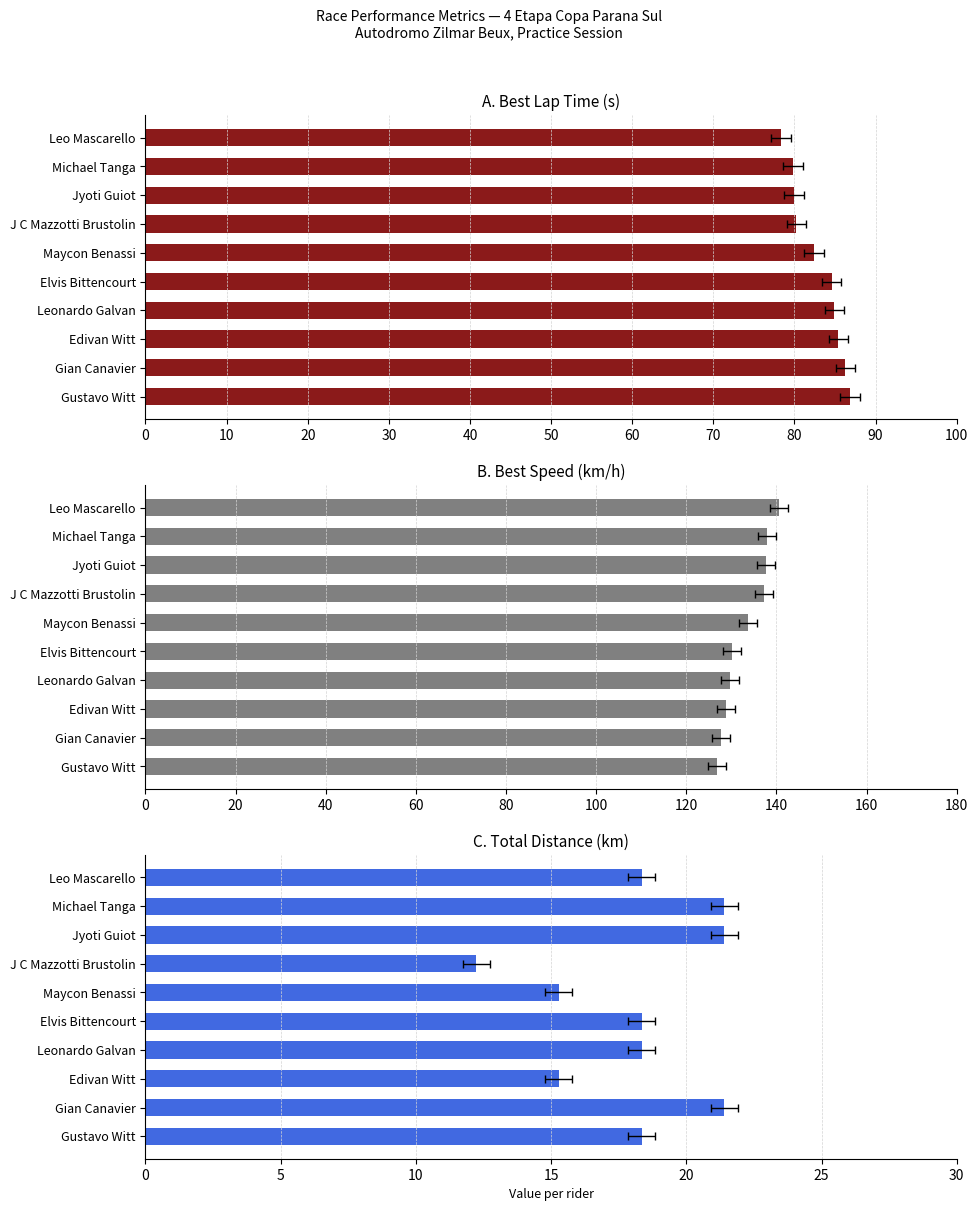

List the series in order of their peak value, lowest first.

Total Distance, Best Lap time, Best Speed